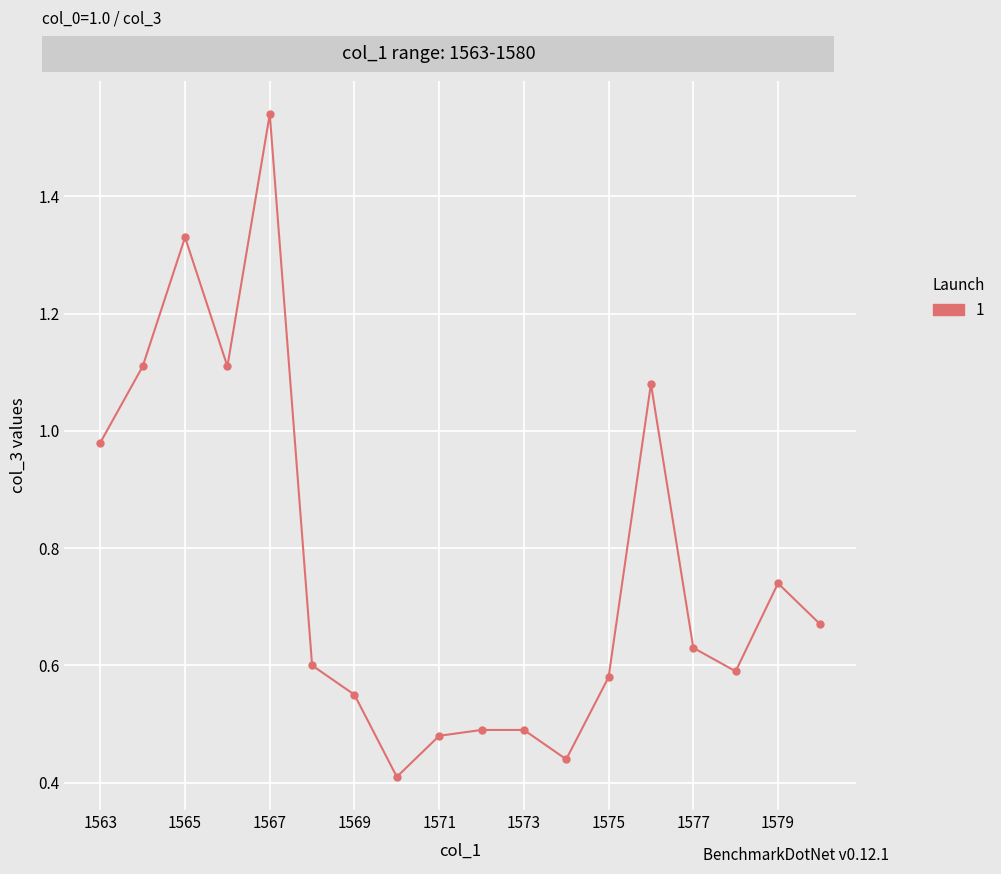

What is the sum of all values?

13.8